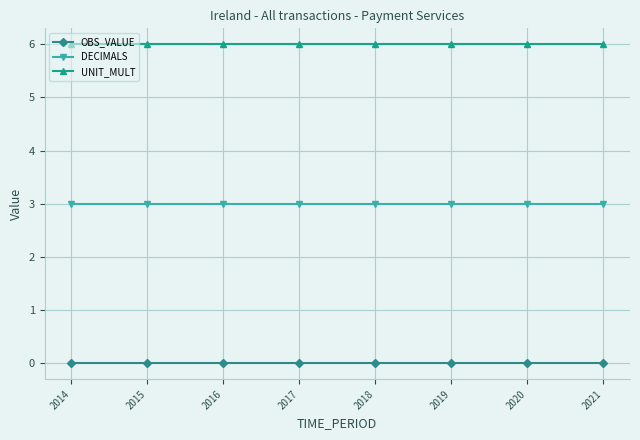

Rank the series by their average value, from lowest to highest.

OBS_VALUE, DECIMALS, UNIT_MULT